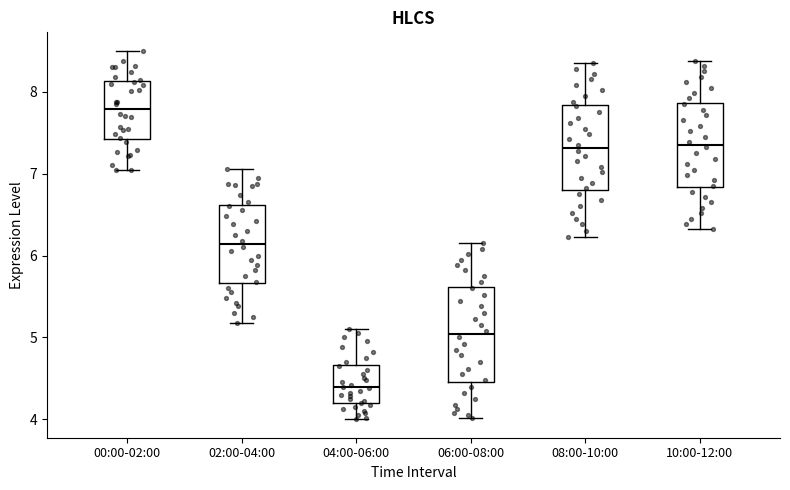

Reading left to right, transcribe this box plot: for each box, give where its median line is, the range the box spans, and where its two whiskers end, as read against the y-axis. The values are not printed on the chart, so give them approximately, as read against the axis.

00:00-02:00: median 7.8, box 7.4 to 8.1, whiskers 7.1 to 8.5
02:00-04:00: median 6.1, box 5.7 to 6.6, whiskers 5.2 to 7.1
04:00-06:00: median 4.4, box 4.2 to 4.7, whiskers 4.0 to 5.1
06:00-08:00: median 5.0, box 4.5 to 5.6, whiskers 4.0 to 6.2
08:00-10:00: median 7.3, box 6.8 to 7.8, whiskers 6.2 to 8.4
10:00-12:00: median 7.4, box 6.8 to 7.9, whiskers 6.3 to 8.4